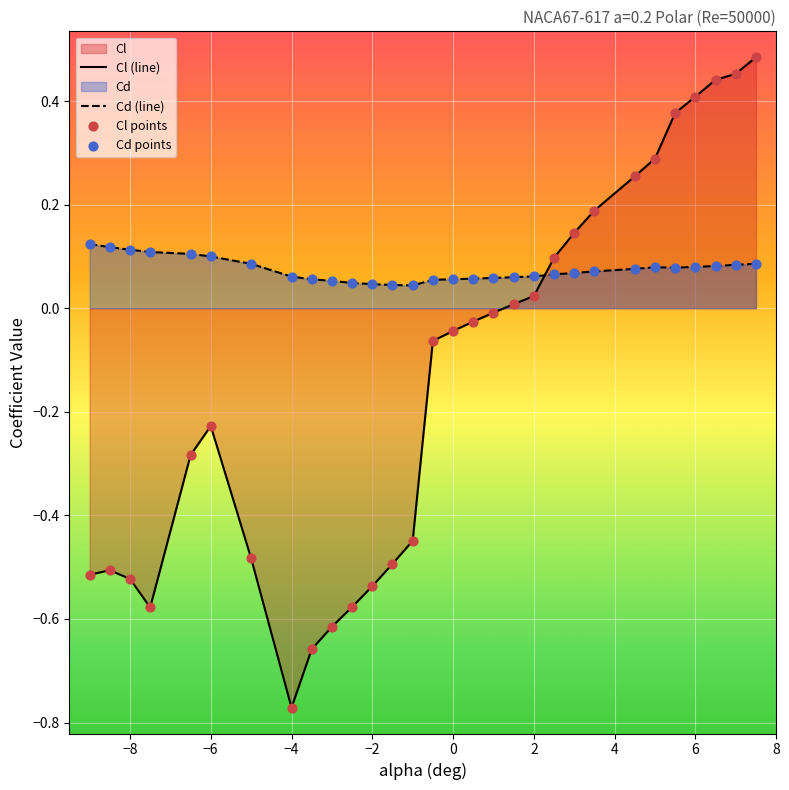

At how many categories does at least one series exceed 0?

30